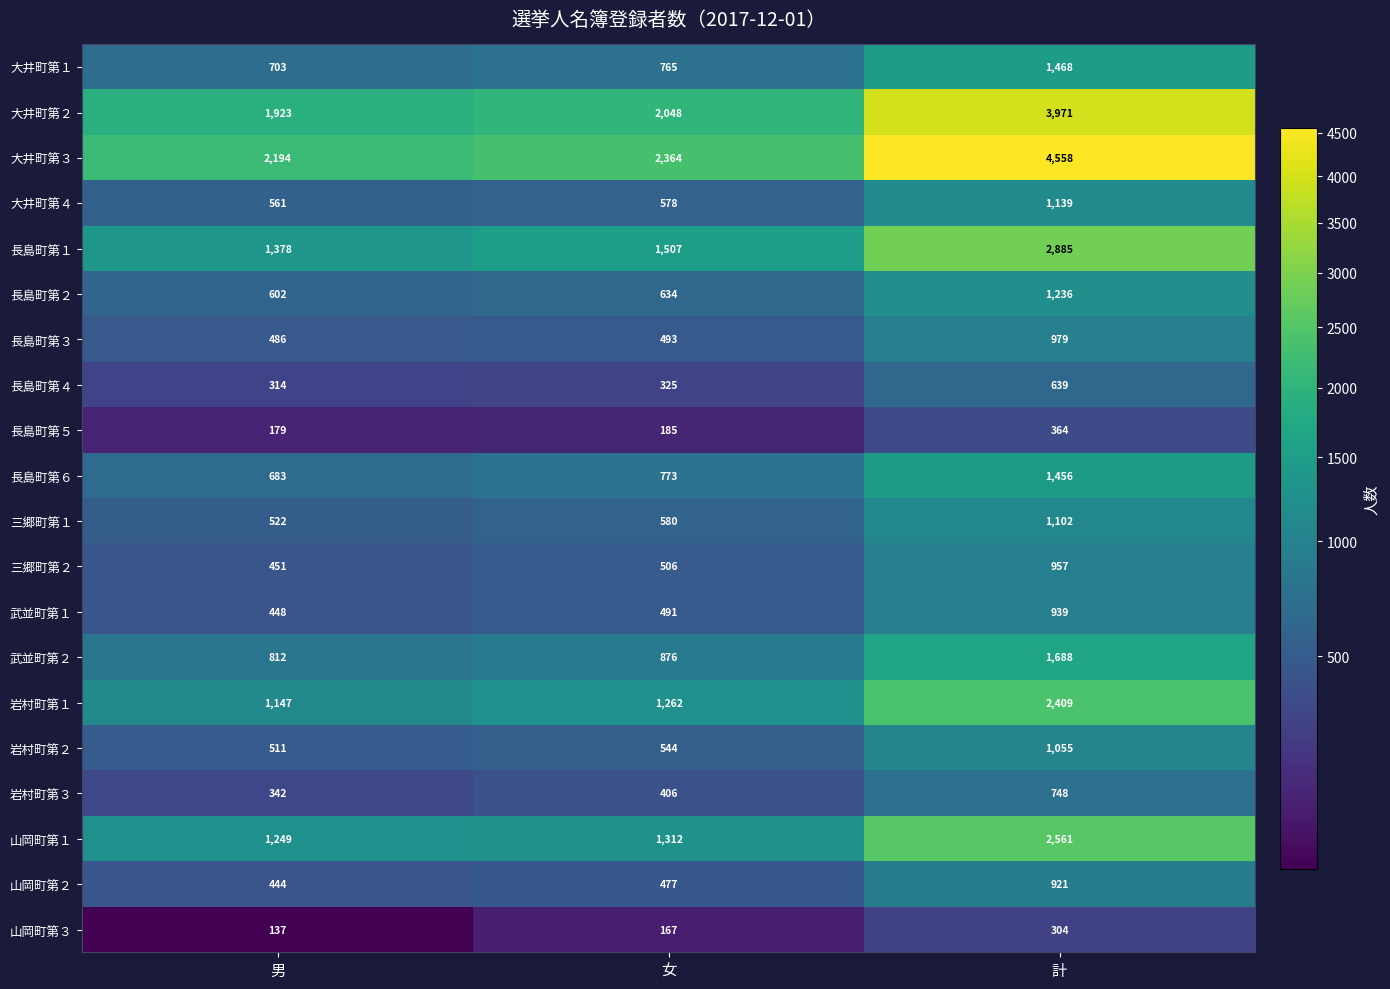

Between 女 and 計, which series saw the biggest shift?

大井町第３